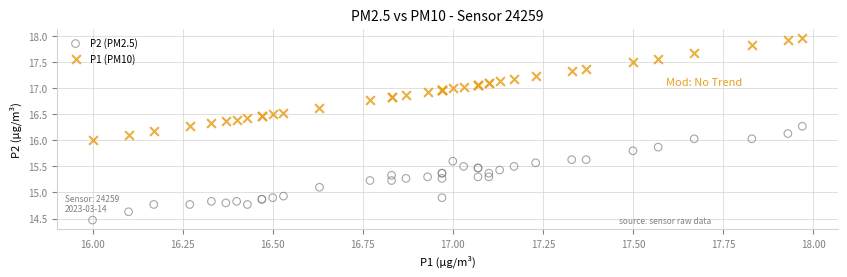

Which series contains the highest Y value?

P1 (PM10)